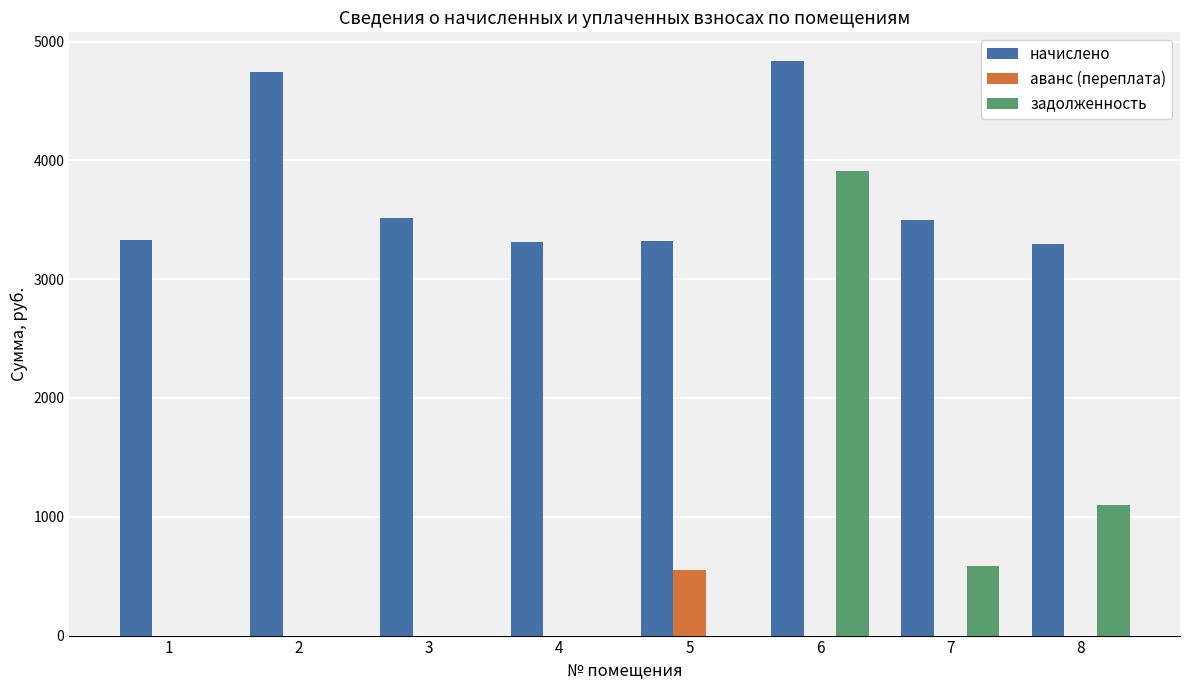

Does the chart contain stacked bars?

No